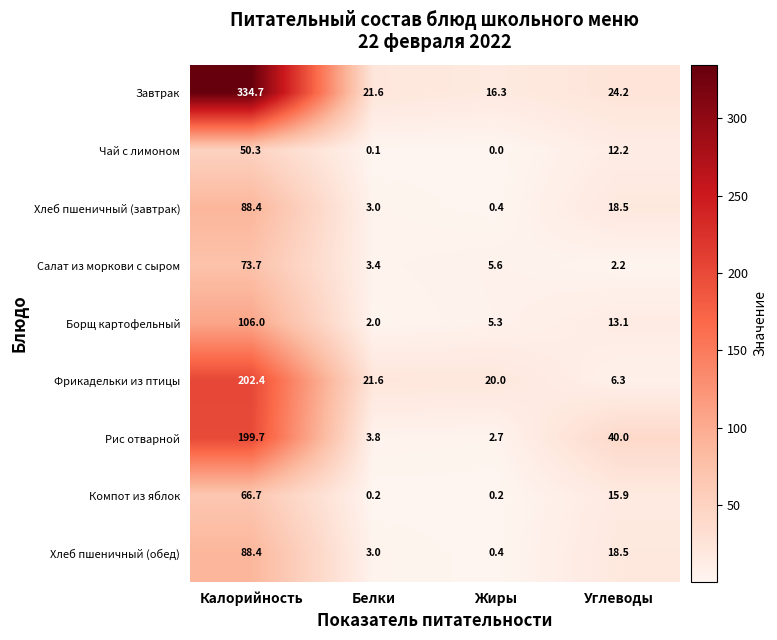

Where does the Хлеб пшеничный (завтрак) series first go above 18?

Калорийность